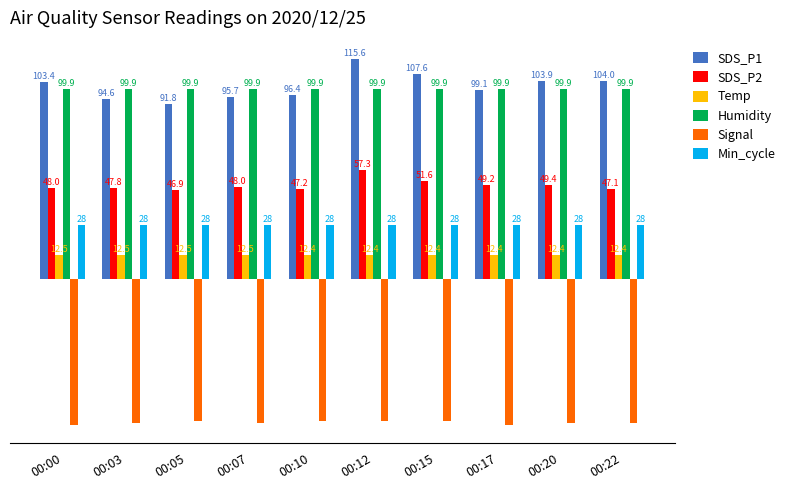

Is the value of Humidity at 00:07 greater than the value of SDS_P1 at 00:10?

Yes